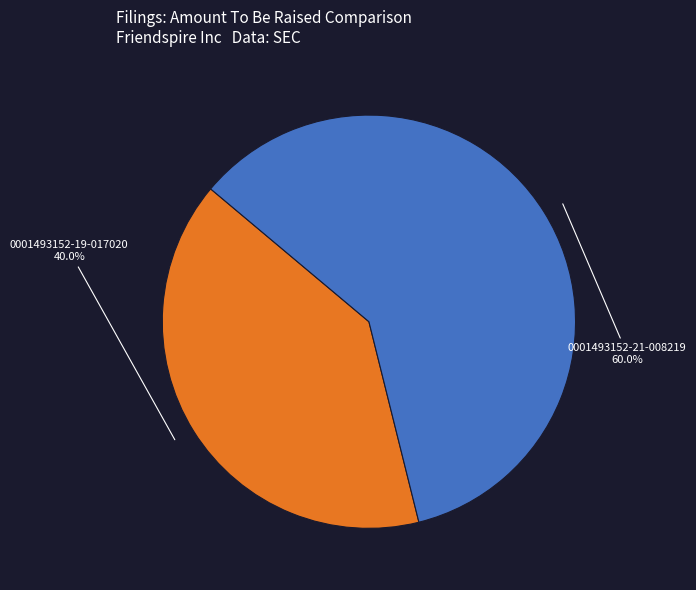

To the nearest percent, what portion does 0001493152-21-008219 represent?

60%